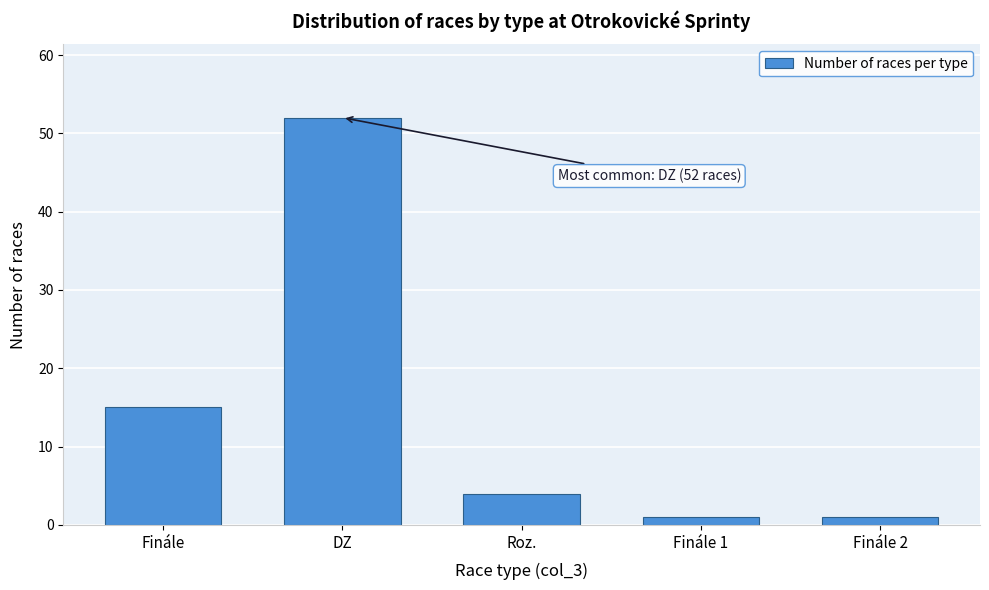

Reading left to right, list all the values displayed in this chart.

Finále=15	DZ=52	Roz.=4	Finále 1=1	Finále 2=1